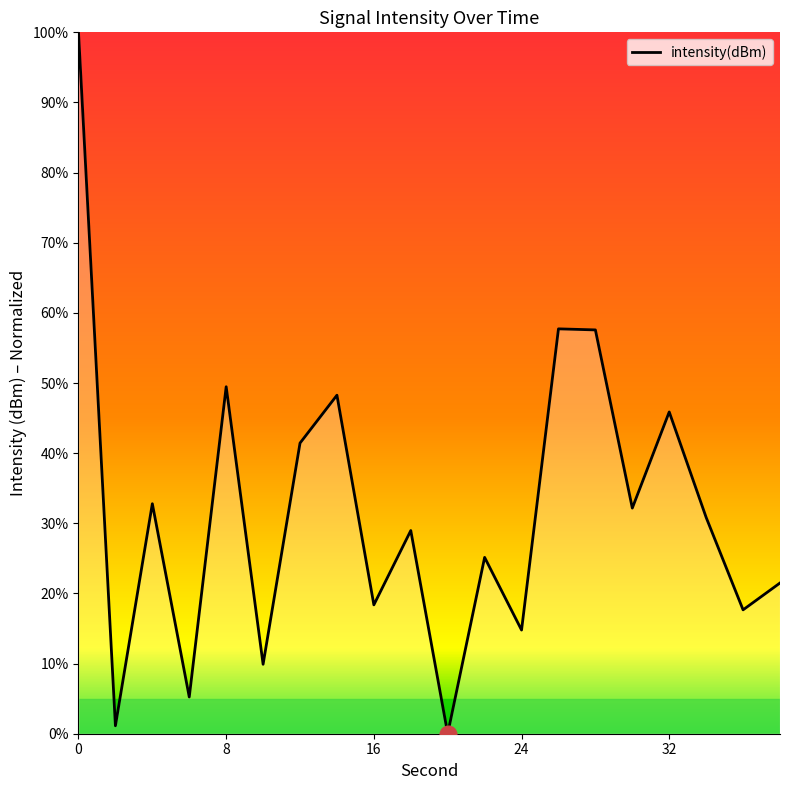

What is the difference between the maximum and minimum values?

100.0